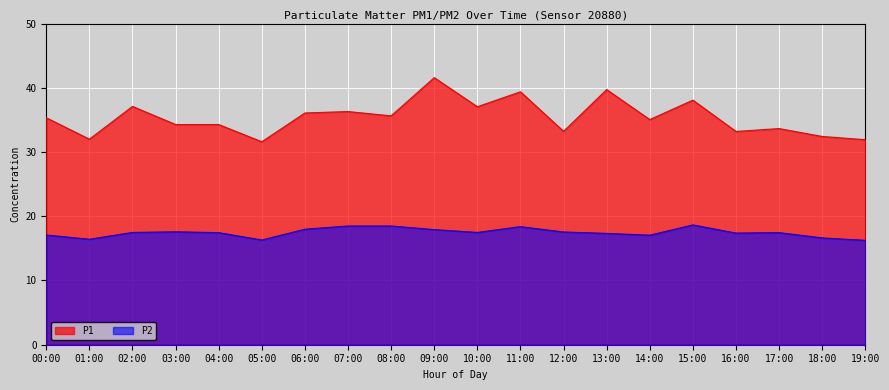

What is the difference between the highest and lowest values at 12:00?

15.7